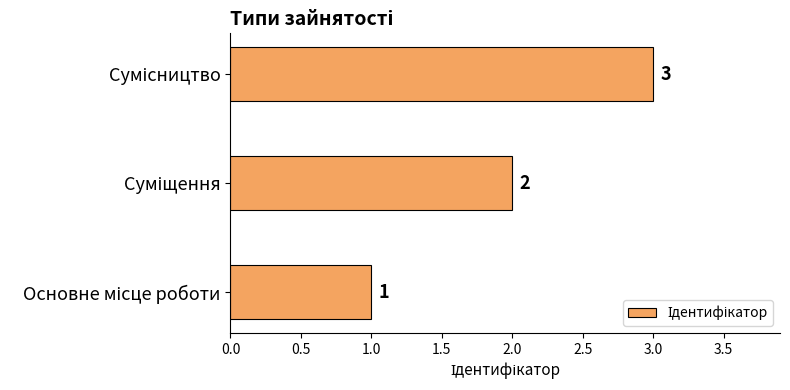

What is the sum of all values?

6